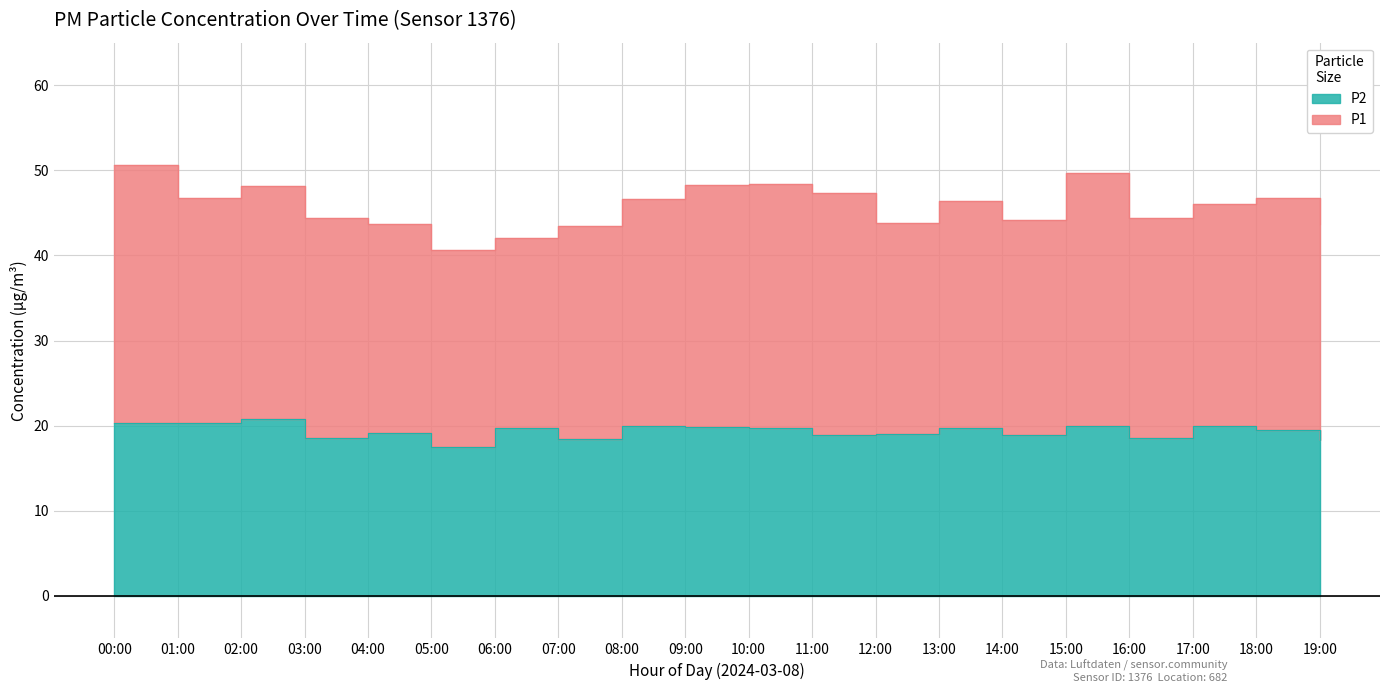

At which category does the data reach its first local valley?

03:00